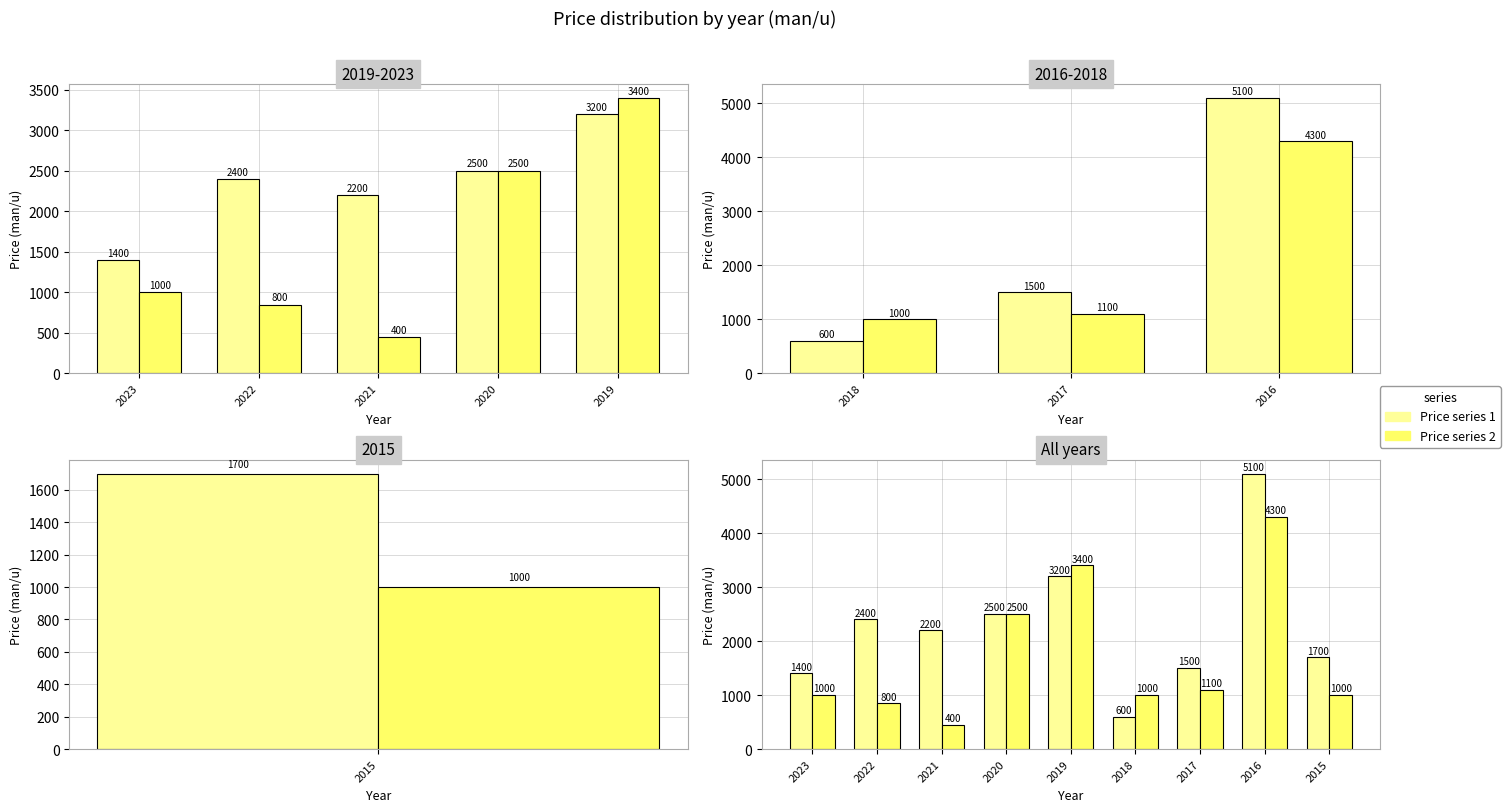

Is the value of Price series 1 at 2018 greater than the value of Price series 2 at 2017?

No